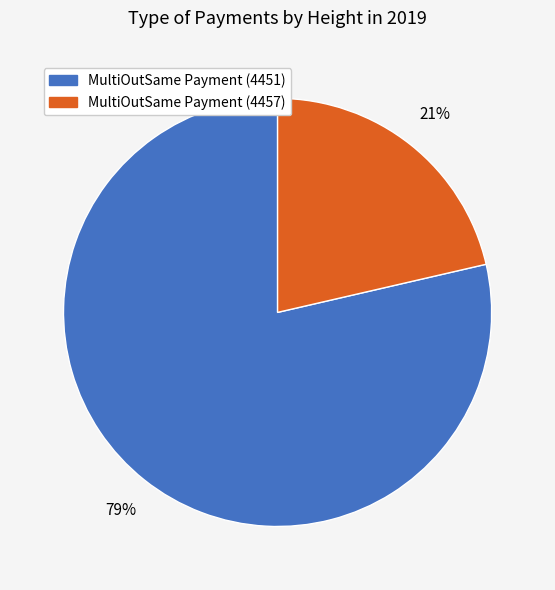

To the nearest percent, what portion does MultiOutSame Payment (4451) represent?

79%